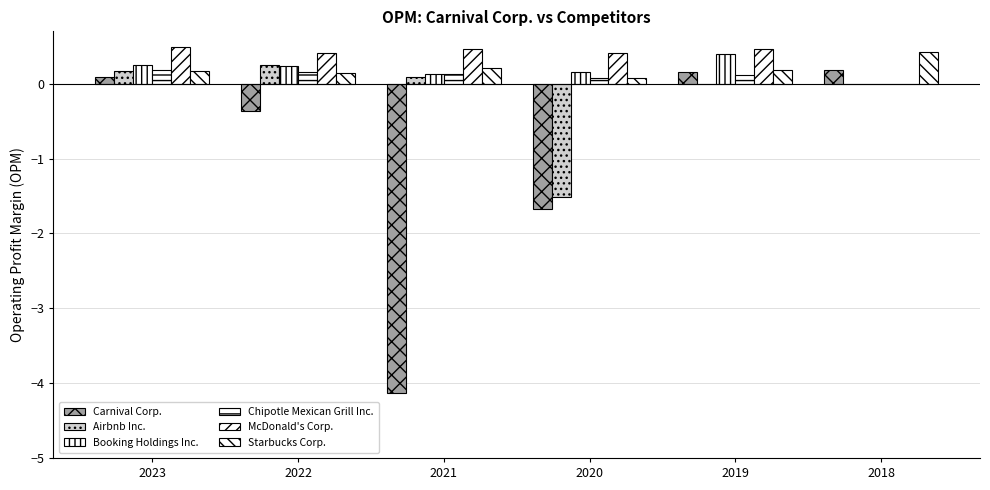

Reading left to right, extract all data points from this chart.

Carnival Corp.: 2023=0.1	2022=-0.4	2021=-4.1	2020=-1.7	2019=0.2	2018=0.2
Airbnb Inc.: 2023=0.2	2022=0.2	2021=0.1	2020=-1.5	2019=0.0	2018=0.0
Booking Holdings Inc.: 2023=0.3	2022=0.2	2021=0.1	2020=0.2	2019=0.4	2018=0.0
Chipotle Mexican Grill Inc.: 2023=0.2	2022=0.2	2021=0.1	2020=0.1	2019=0.1	2018=0.0
McDonald's Corp.: 2023=0.5	2022=0.4	2021=0.5	2020=0.4	2019=0.5	2018=0.0
Starbucks Corp.: 2023=0.2	2022=0.1	2021=0.2	2020=0.1	2019=0.2	2018=0.4